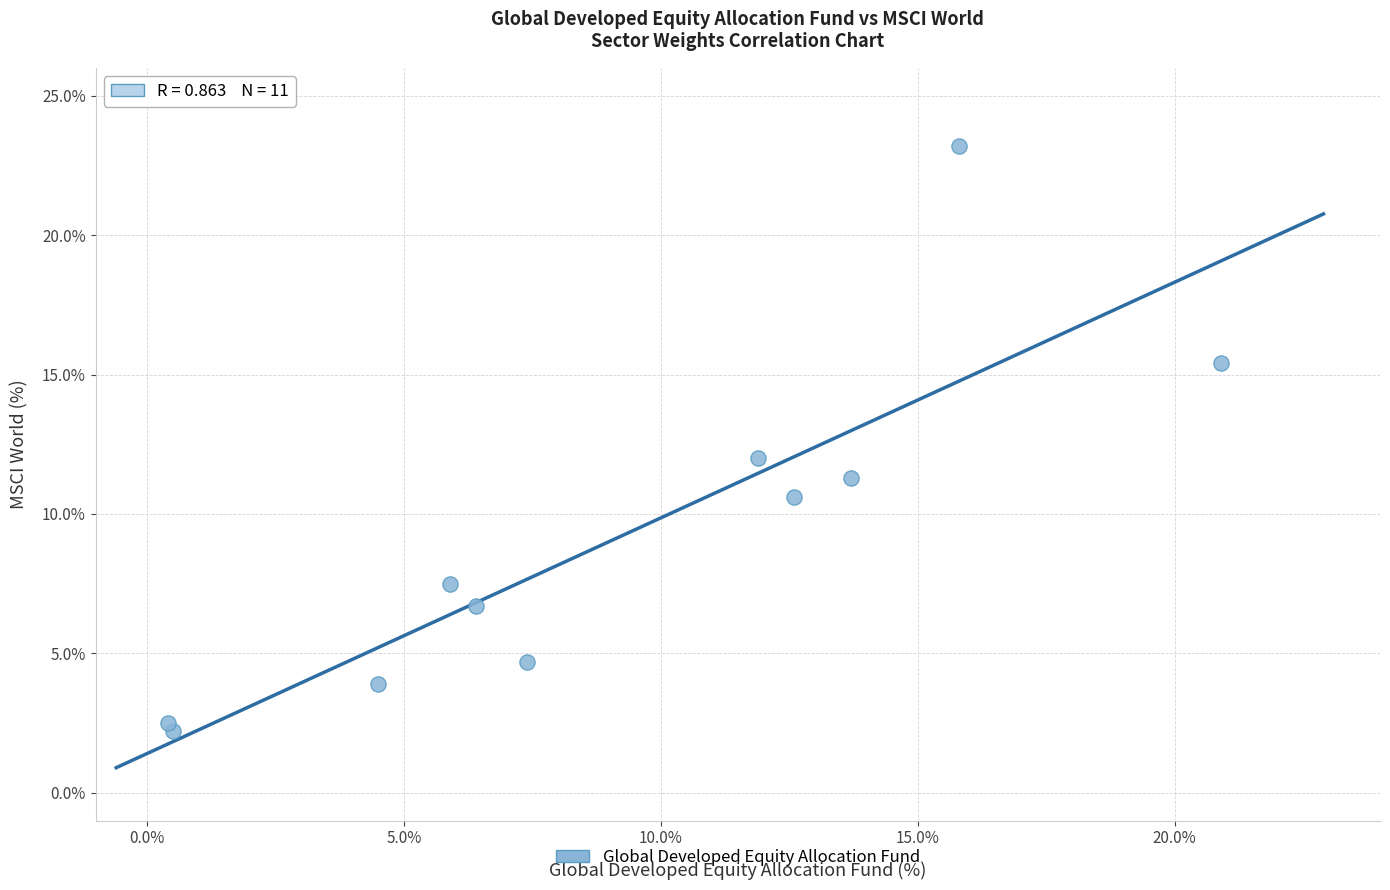

What is the average Y value?

9.1